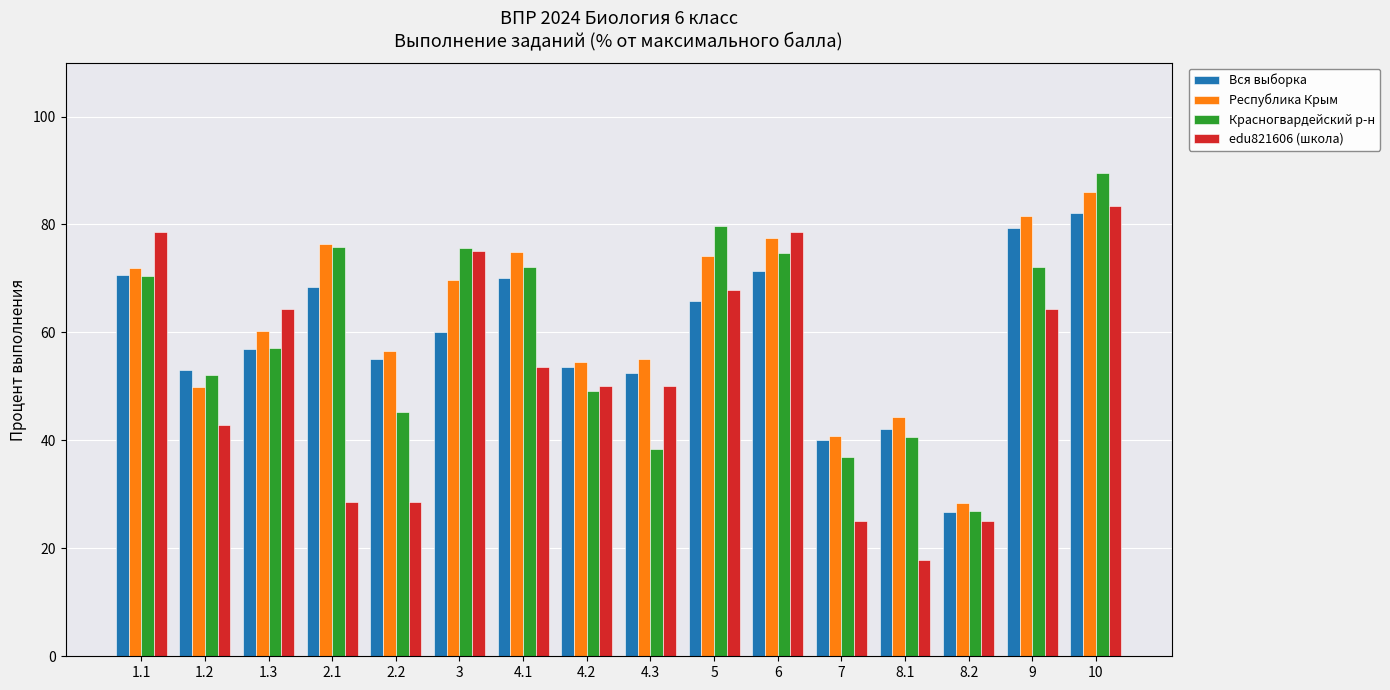

What is the smallest value displayed?

17.9